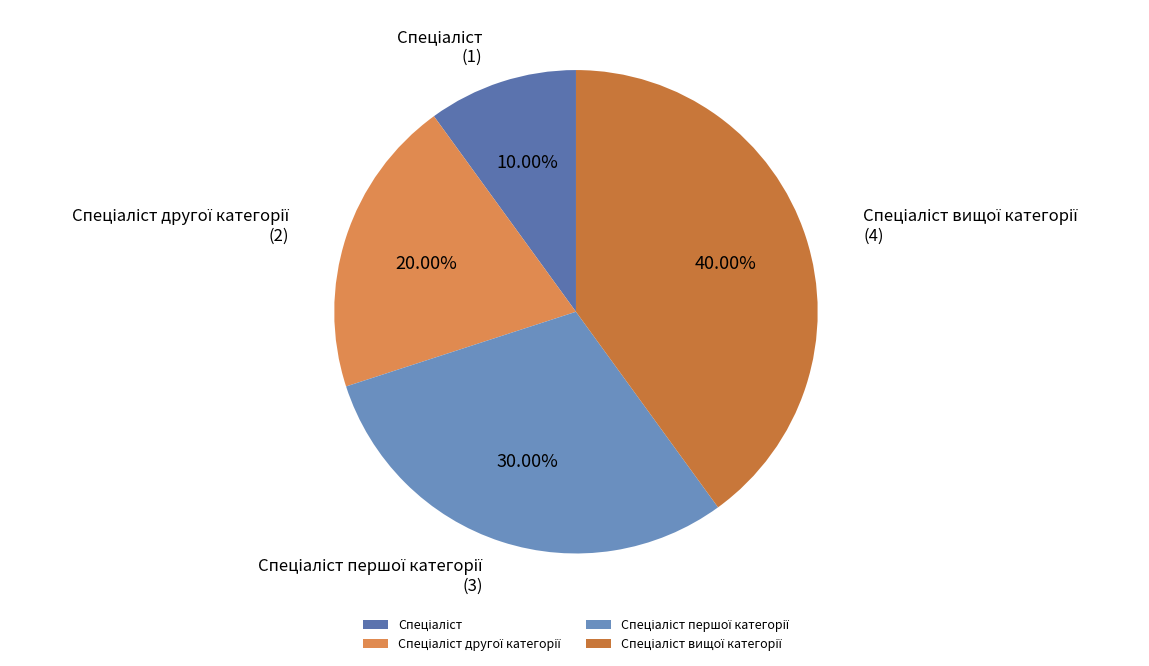

Does any single category account for the majority?

No